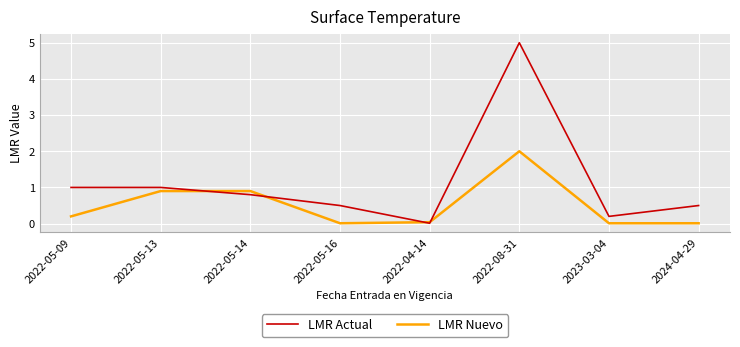

What is the sum of all LMR Actual values?

9.0